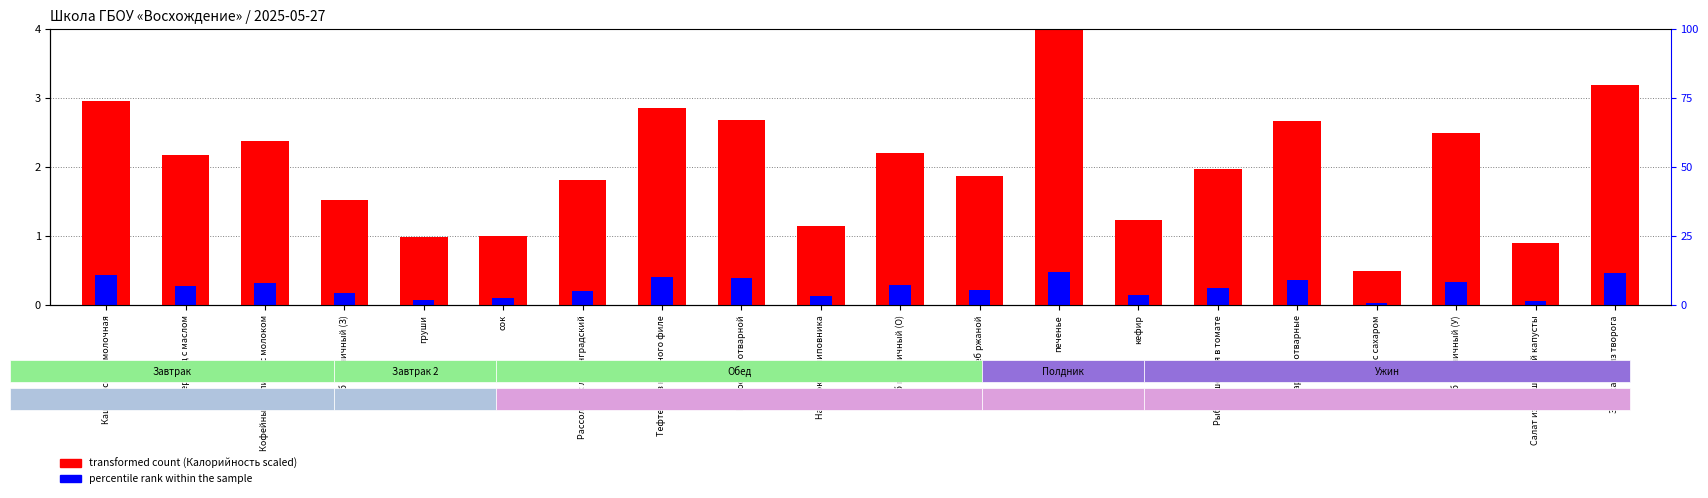

Reading left to right, what are all the values shown in this chart?

transformed count (Калорийность scaled): Каша рисовая молочная=2.9	Бутерброд с маслом=2.2	Кофейный напиток с молоком=2.4	Хлеб пшеничный (З)=1.5	груши=1.0	сок=1.0	Рассольник ленинградский=1.8	Тефтели из куриного филе=2.9	Картофель отварной=2.7	Напиток из шиповника=1.1	Хлеб пшеничный (О)=2.2	Хлеб ржаной=1.9	печенье=4.0	кефир=1.2	Рыба тушенная в томате=2.0	Макароны отварные=2.7	Чай с сахаром=0.5	Хлеб пшеничный (У)=2.5	Салат из квашенной капусты=0.9	Запеканка из творога=3.2
percentile rank within the sample: Каша рисовая молочная=0.4	Бутерброд с маслом=0.3	Кофейный напиток с молоком=0.3	Хлеб пшеничный (З)=0.2	груши=0.1	сок=0.1	Рассольник ленинградский=0.2	Тефтели из куриного филе=0.4	Картофель отварной=0.4	Напиток из шиповника=0.1	Хлеб пшеничный (О)=0.3	Хлеб ржаной=0.2	печенье=0.5	кефир=0.1	Рыба тушенная в томате=0.2	Макароны отварные=0.4	Чай с сахаром=0.0	Хлеб пшеничный (У)=0.3	Салат из квашенной капусты=0.0	Запеканка из творога=0.5